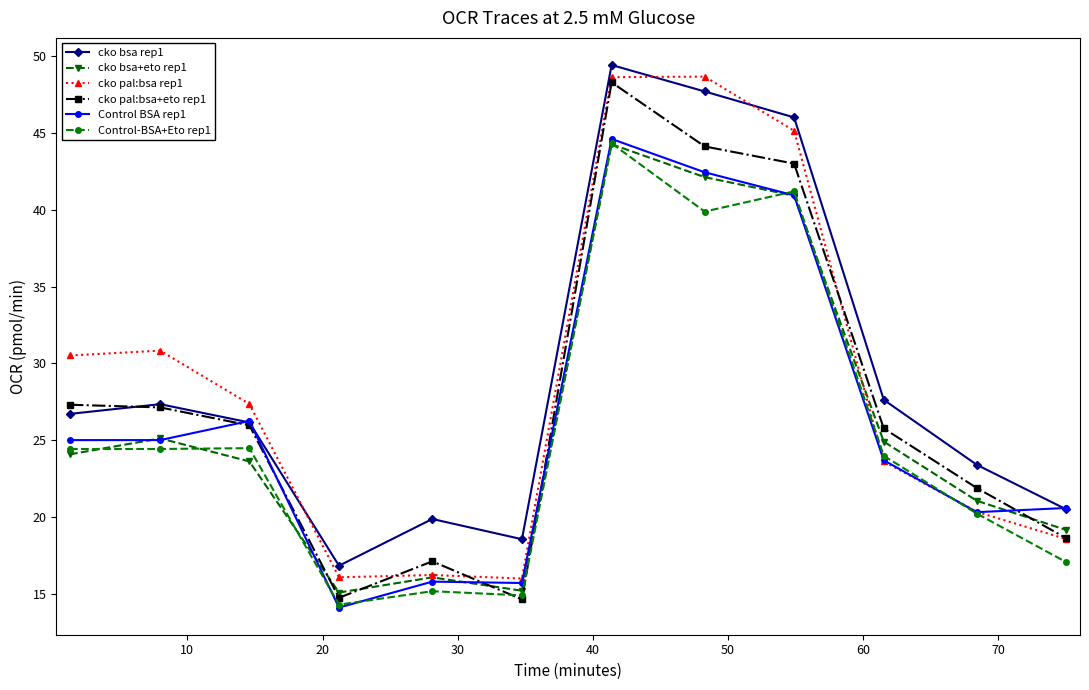

Count the number of categories in the chart.

12